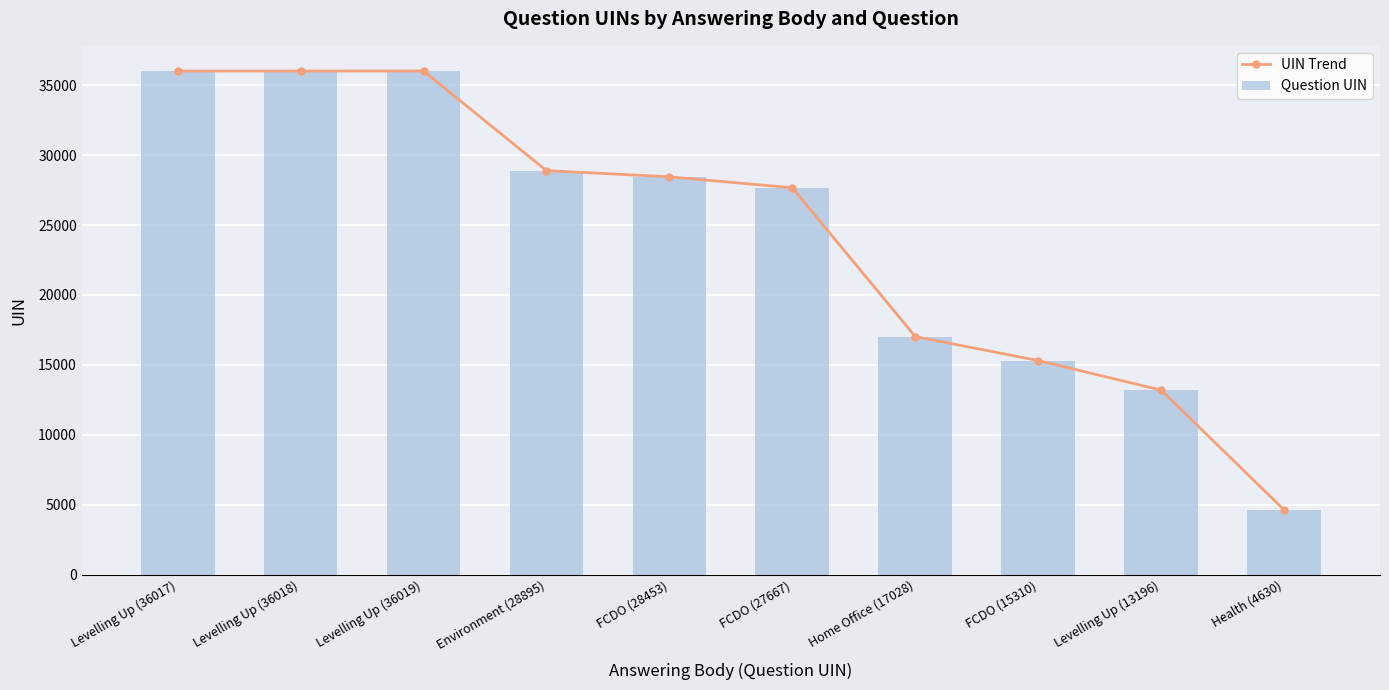

What is the label of the 8th bar from the right?

Levelling Up (36019)